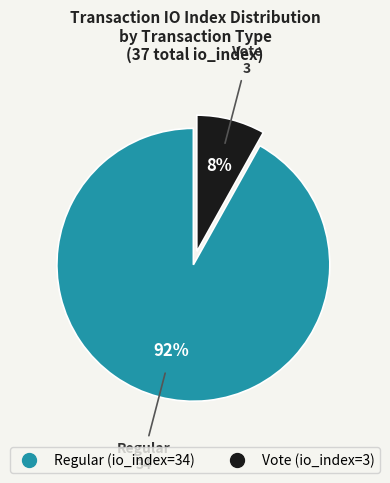

Do Vote and Regular together represent more than half of the pie?

Yes